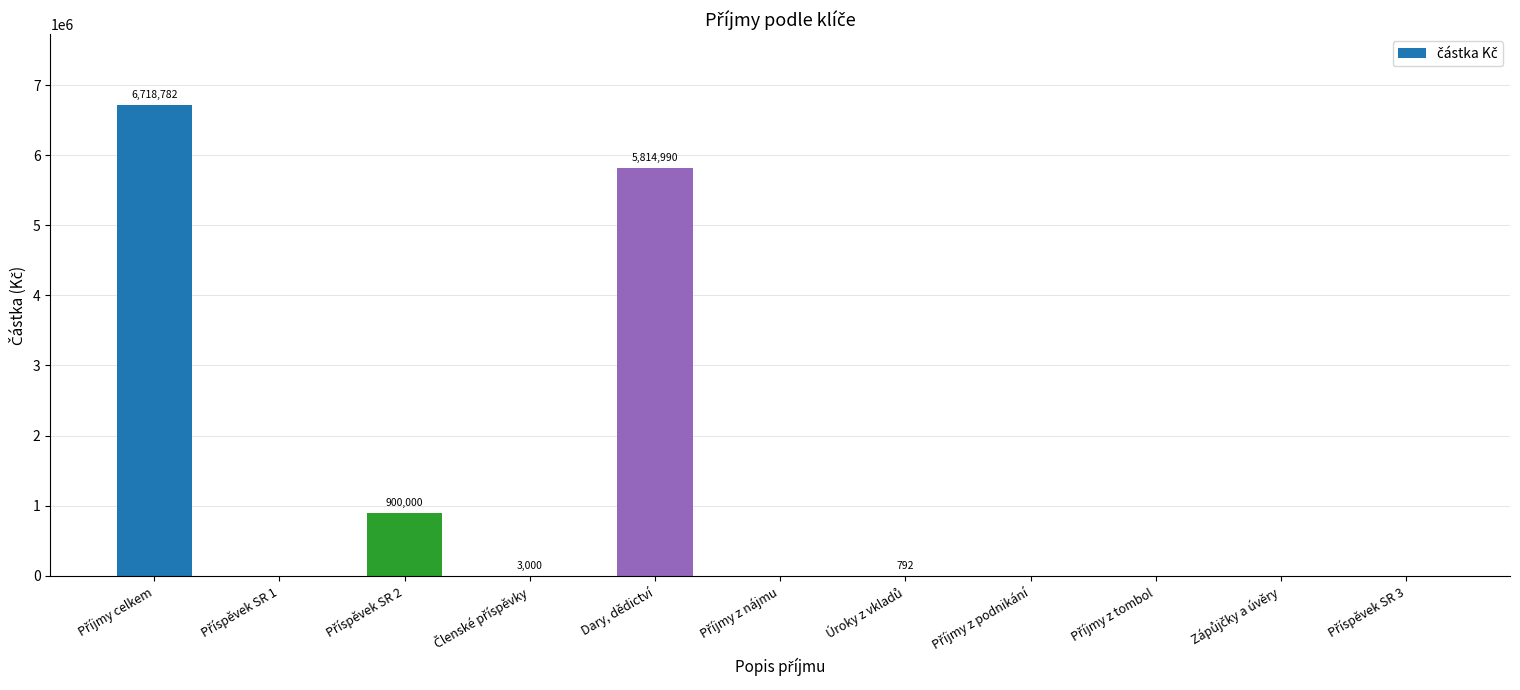

What is the greatest value displayed?

6718782.1